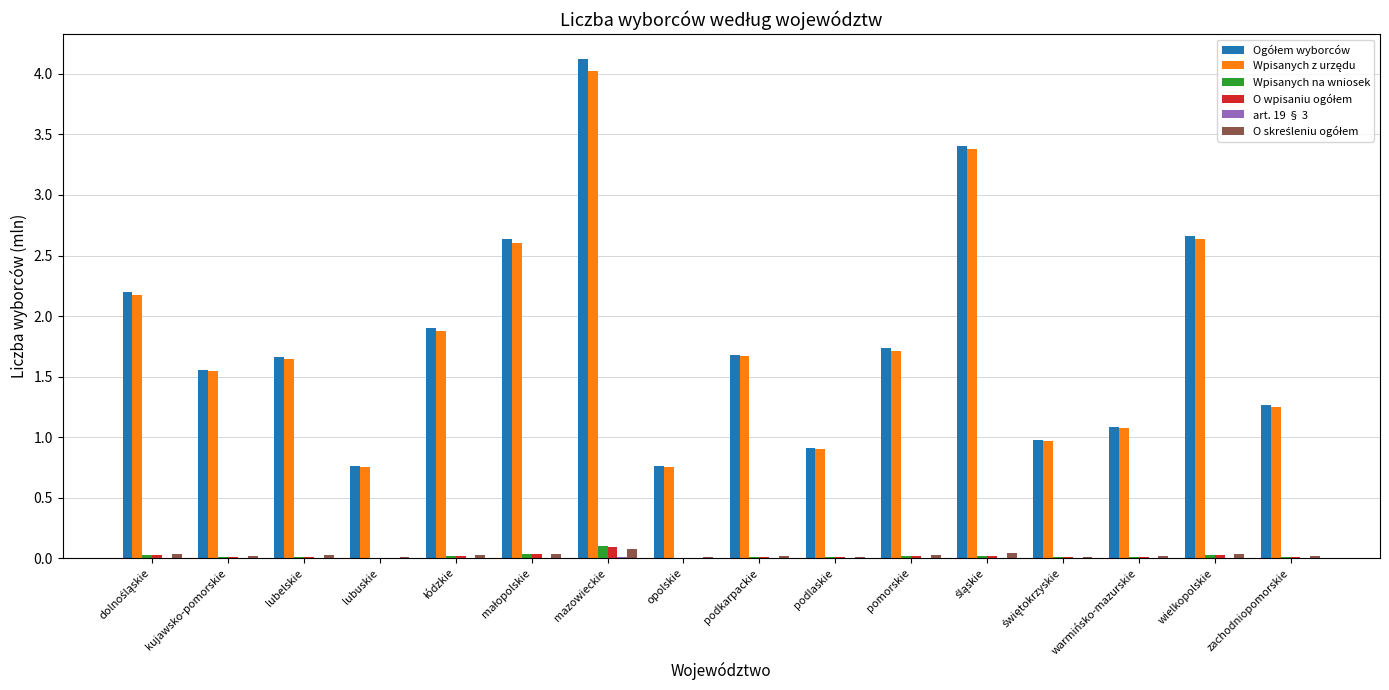

At which category does the chart reach its peak across all series?

mazowieckie